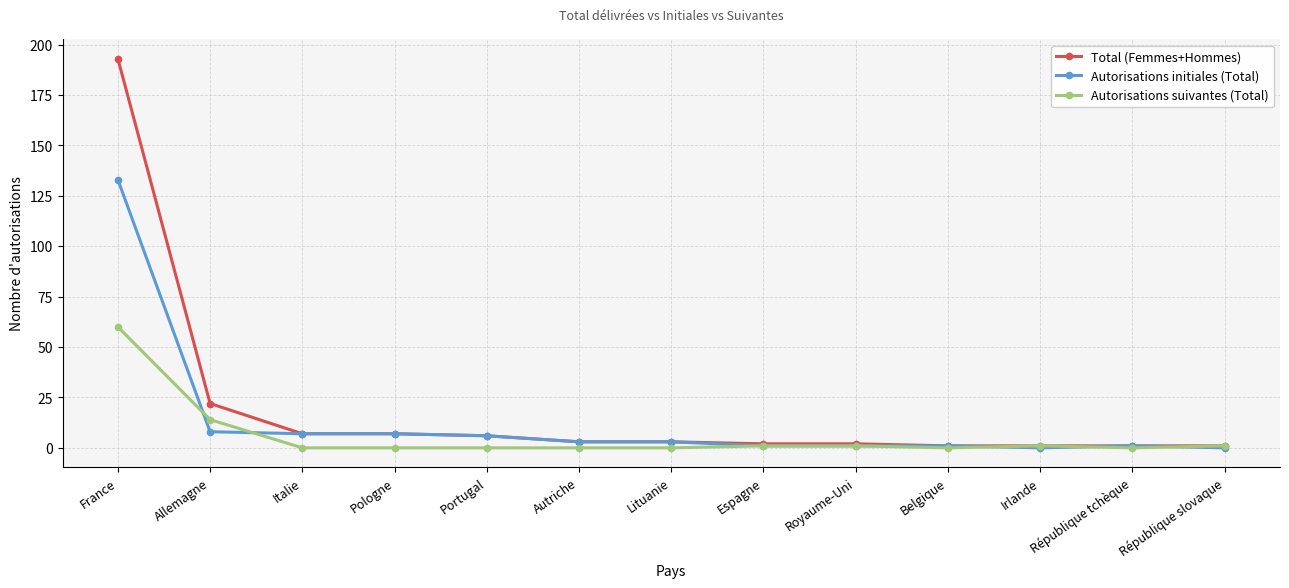

What is the difference between the second highest and second lowest values in the Autorisations initiales (Total) series?

8